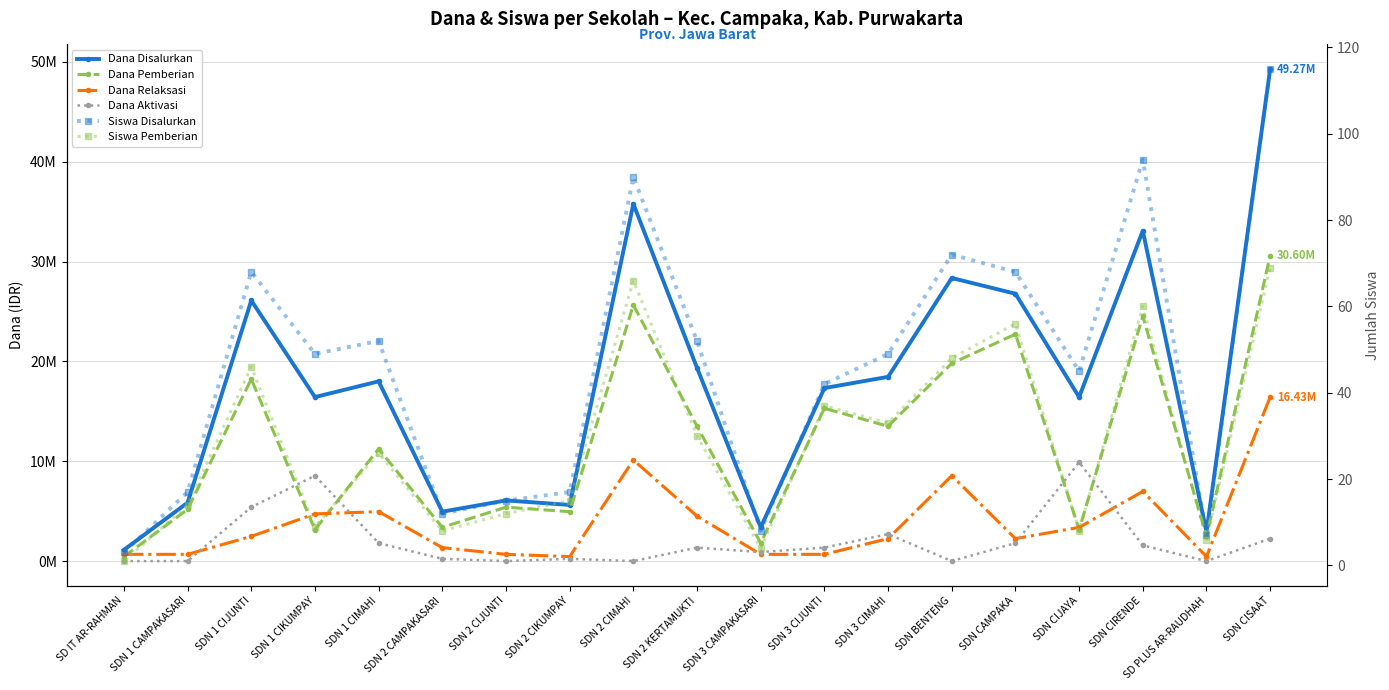

Does the chart have visible grid lines?

Yes